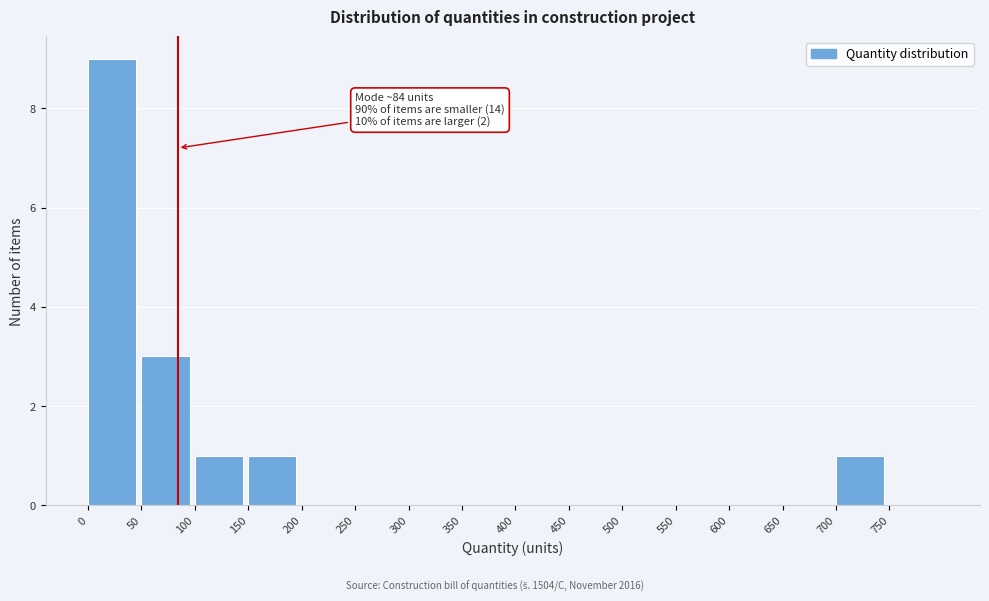

Which range on the x-axis has the tallest bar?

0 to 50